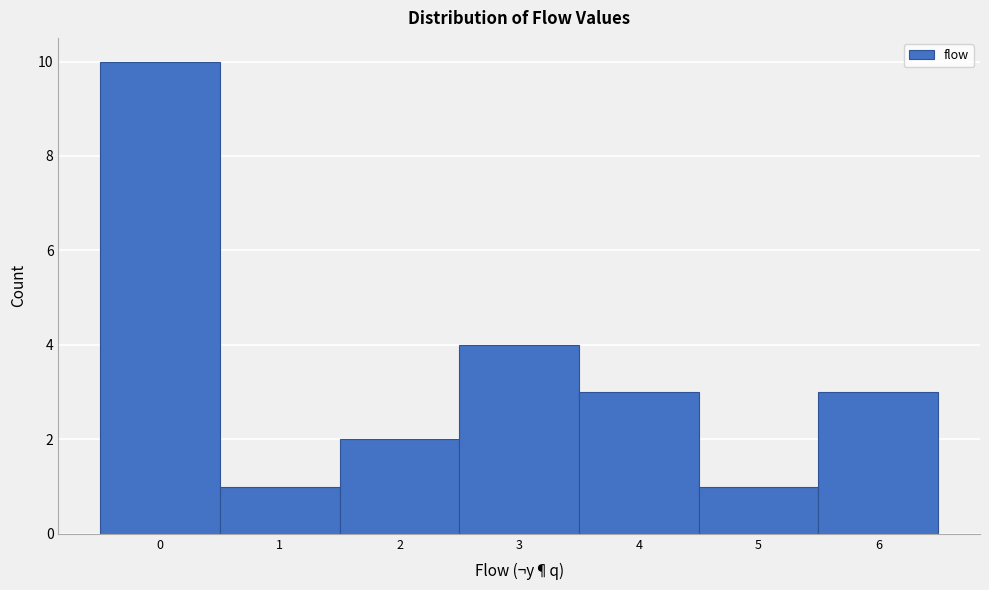

What is the height of the bar covering 2.5 to 3.5 on the x-axis? The values are not printed on the chart, so give them approximately, as read against the axis.

4